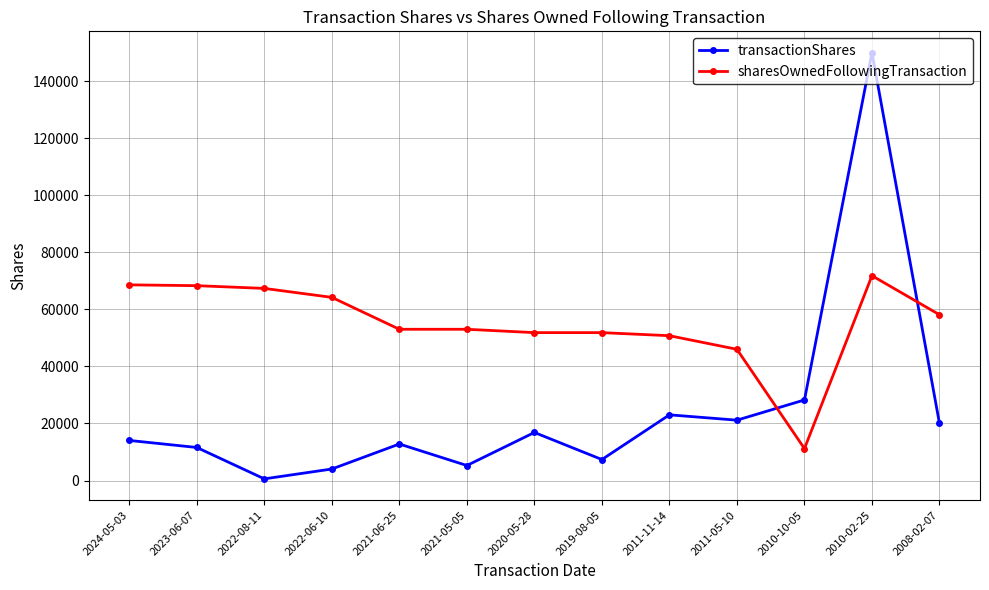

Rank the series by their average value, from highest to lowest.

sharesOwnedFollowingTransaction, transactionShares